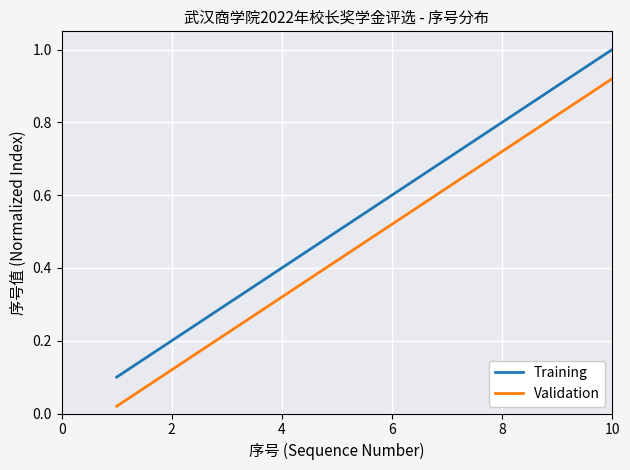

What is the maximum value shown in the chart?

1.0